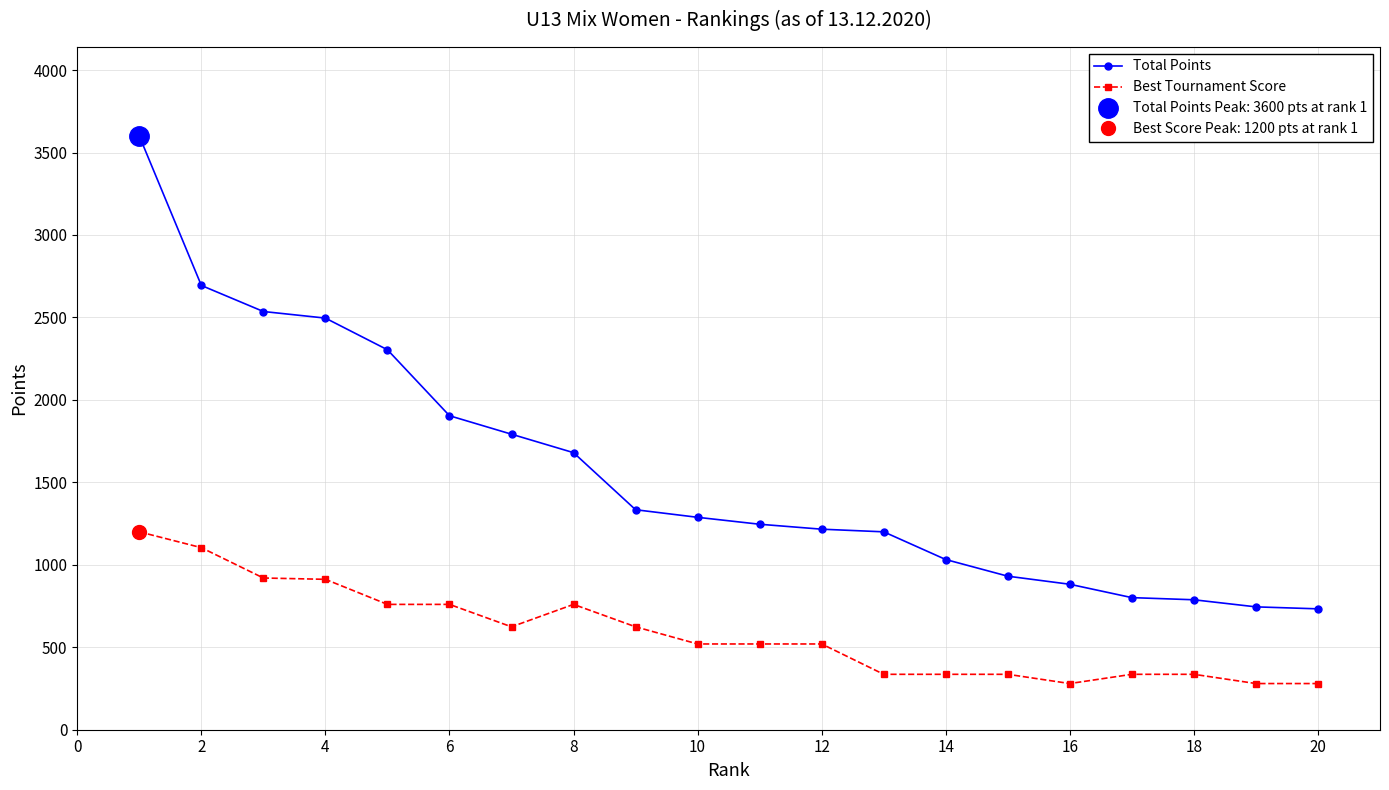

How many distinct data groups are displayed?

2